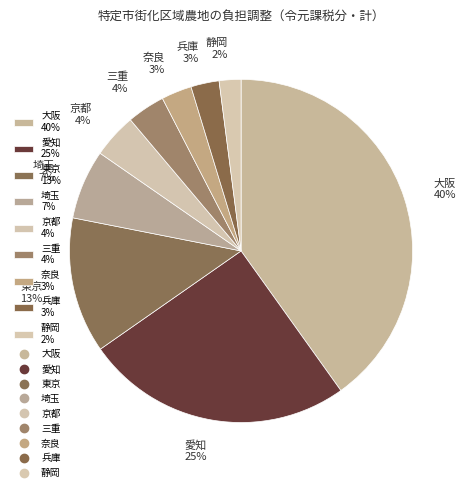

Is it true that 大阪 40% is 49% of the pie?

False